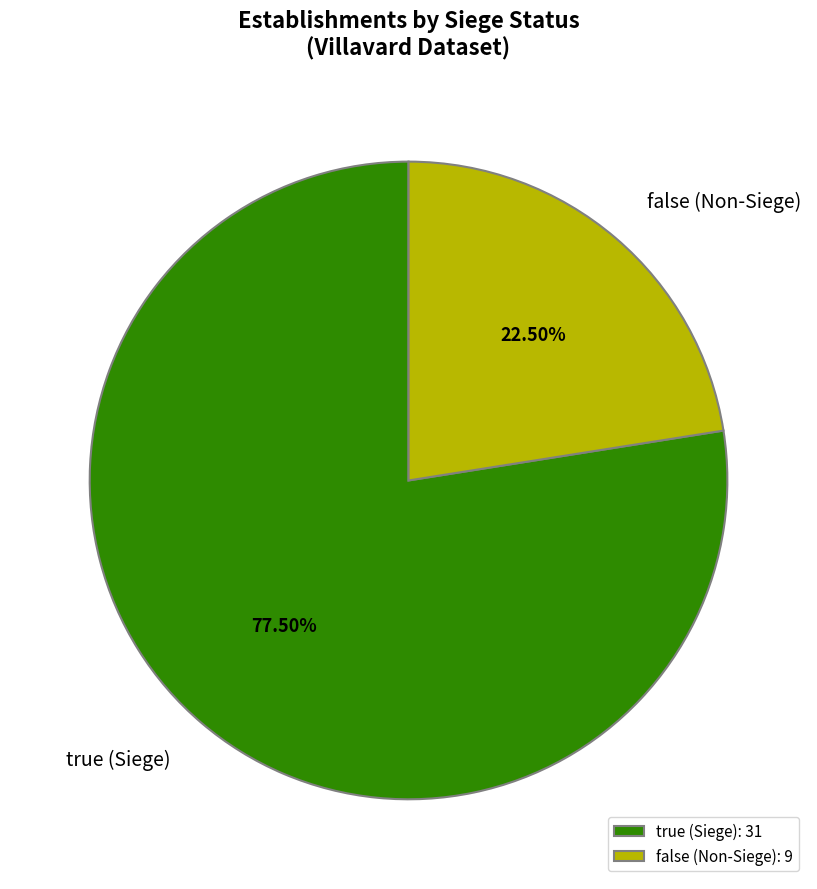

Is the sum of false (Non-Siege): 9 and true (Siege): 31 greater than half?

Yes